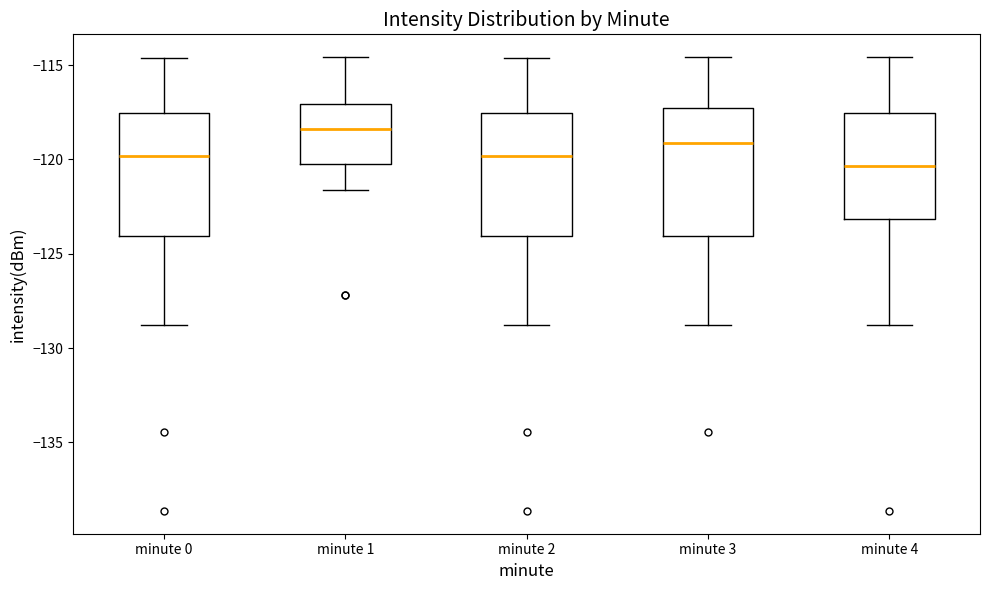

Where does the median line of the box for minute 0 sit on the y-axis? The values are not printed on the chart, so give them approximately, as read against the axis.

-120.0